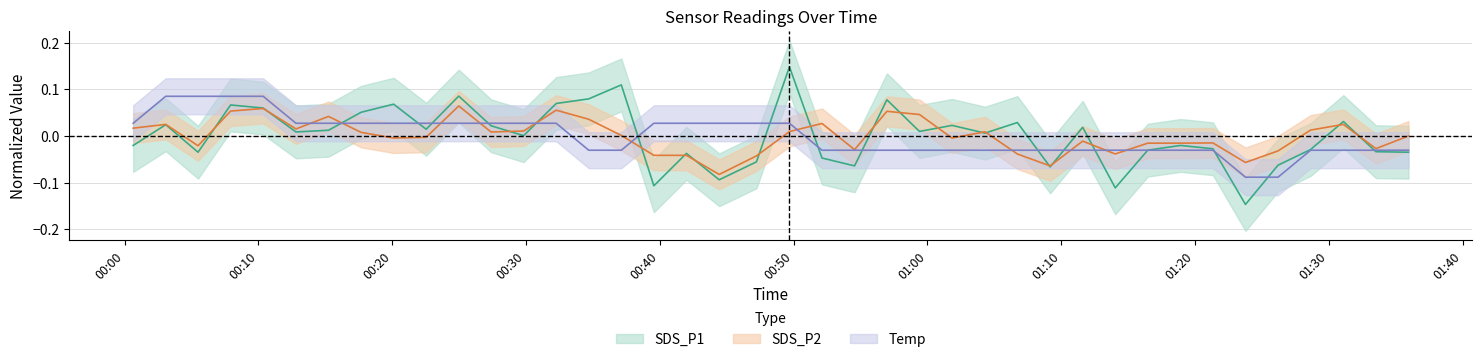

Reading left to right, what are all the values shown in this chart?

SDS_P1: 2022/04/24 00:00:38=-0.0	2022/04/24 00:03:04=0.0	2022/04/24 00:05:29=-0.0	2022/04/24 00:07:55=0.1	2022/04/24 00:10:21=0.1	2022/04/24 00:12:48=0.0	2022/04/24 00:15:14=0.0	2022/04/24 00:17:40=0.1	2022/04/24 00:20:06=0.1	2022/04/24 00:22:32=0.0	2022/04/24 00:24:58=0.1	2022/04/24 00:27:23=0.0	2022/04/24 00:29:49=0.0	2022/04/24 00:32:15=0.1	2022/04/24 00:34:41=0.1	2022/04/24 00:37:07=0.1	2022/04/24 00:39:33=-0.1	2022/04/24 00:41:59=-0.0	2022/04/24 00:44:26=-0.1	2022/04/24 00:47:13=-0.1	2022/04/24 00:49:41=0.1	2022/04/24 00:52:07=-0.0	2022/04/24 00:54:33=-0.1	2022/04/24 00:56:58=0.1	2022/04/24 00:59:24=0.0	2022/04/24 01:01:50=0.0	2022/04/24 01:04:18=0.0	2022/04/24 01:06:43=0.0	2022/04/24 01:09:10=-0.1	2022/04/24 01:11:36=0.0	2022/04/24 01:14:02=-0.1	2022/04/24 01:16:28=-0.0	2022/04/24 01:18:55=-0.0	2022/04/24 01:21:20=-0.0	2022/04/24 01:23:46=-0.1	2022/04/24 01:26:12=-0.1	2022/04/24 01:28:38=-0.0	2022/04/24 01:31:05=0.0	2022/04/24 01:33:31=-0.0	2022/04/24 01:35:57=-0.0
SDS_P2: 2022/04/24 00:00:38=0.0	2022/04/24 00:03:04=0.0	2022/04/24 00:05:29=-0.0	2022/04/24 00:07:55=0.1	2022/04/24 00:10:21=0.1	2022/04/24 00:12:48=0.0	2022/04/24 00:15:14=0.0	2022/04/24 00:17:40=0.0	2022/04/24 00:20:06=-0.0	2022/04/24 00:22:32=-0.0	2022/04/24 00:24:58=0.1	2022/04/24 00:27:23=0.0	2022/04/24 00:29:49=0.0	2022/04/24 00:32:15=0.1	2022/04/24 00:34:41=0.0	2022/04/24 00:37:07=0.0	2022/04/24 00:39:33=-0.0	2022/04/24 00:41:59=-0.0	2022/04/24 00:44:26=-0.1	2022/04/24 00:47:13=-0.0	2022/04/24 00:49:41=0.0	2022/04/24 00:52:07=0.0	2022/04/24 00:54:33=-0.0	2022/04/24 00:56:58=0.1	2022/04/24 00:59:24=0.0	2022/04/24 01:01:50=-0.0	2022/04/24 01:04:18=0.0	2022/04/24 01:06:43=-0.0	2022/04/24 01:09:10=-0.1	2022/04/24 01:11:36=-0.0	2022/04/24 01:14:02=-0.0	2022/04/24 01:16:28=-0.0	2022/04/24 01:18:55=-0.0	2022/04/24 01:21:20=-0.0	2022/04/24 01:23:46=-0.1	2022/04/24 01:26:12=-0.0	2022/04/24 01:28:38=0.0	2022/04/24 01:31:05=0.0	2022/04/24 01:33:31=-0.0	2022/04/24 01:35:57=0.0
Temp: 2022/04/24 00:00:38=0.0	2022/04/24 00:03:04=0.1	2022/04/24 00:05:29=0.1	2022/04/24 00:07:55=0.1	2022/04/24 00:10:21=0.1	2022/04/24 00:12:48=0.0	2022/04/24 00:15:14=0.0	2022/04/24 00:17:40=0.0	2022/04/24 00:20:06=0.0	2022/04/24 00:22:32=0.0	2022/04/24 00:24:58=0.0	2022/04/24 00:27:23=0.0	2022/04/24 00:29:49=0.0	2022/04/24 00:32:15=0.0	2022/04/24 00:34:41=-0.0	2022/04/24 00:37:07=-0.0	2022/04/24 00:39:33=0.0	2022/04/24 00:41:59=0.0	2022/04/24 00:44:26=0.0	2022/04/24 00:47:13=0.0	2022/04/24 00:49:41=0.0	2022/04/24 00:52:07=-0.0	2022/04/24 00:54:33=-0.0	2022/04/24 00:56:58=-0.0	2022/04/24 00:59:24=-0.0	2022/04/24 01:01:50=-0.0	2022/04/24 01:04:18=-0.0	2022/04/24 01:06:43=-0.0	2022/04/24 01:09:10=-0.0	2022/04/24 01:11:36=-0.0	2022/04/24 01:14:02=-0.0	2022/04/24 01:16:28=-0.0	2022/04/24 01:18:55=-0.0	2022/04/24 01:21:20=-0.0	2022/04/24 01:23:46=-0.1	2022/04/24 01:26:12=-0.1	2022/04/24 01:28:38=-0.0	2022/04/24 01:31:05=-0.0	2022/04/24 01:33:31=-0.0	2022/04/24 01:35:57=-0.0